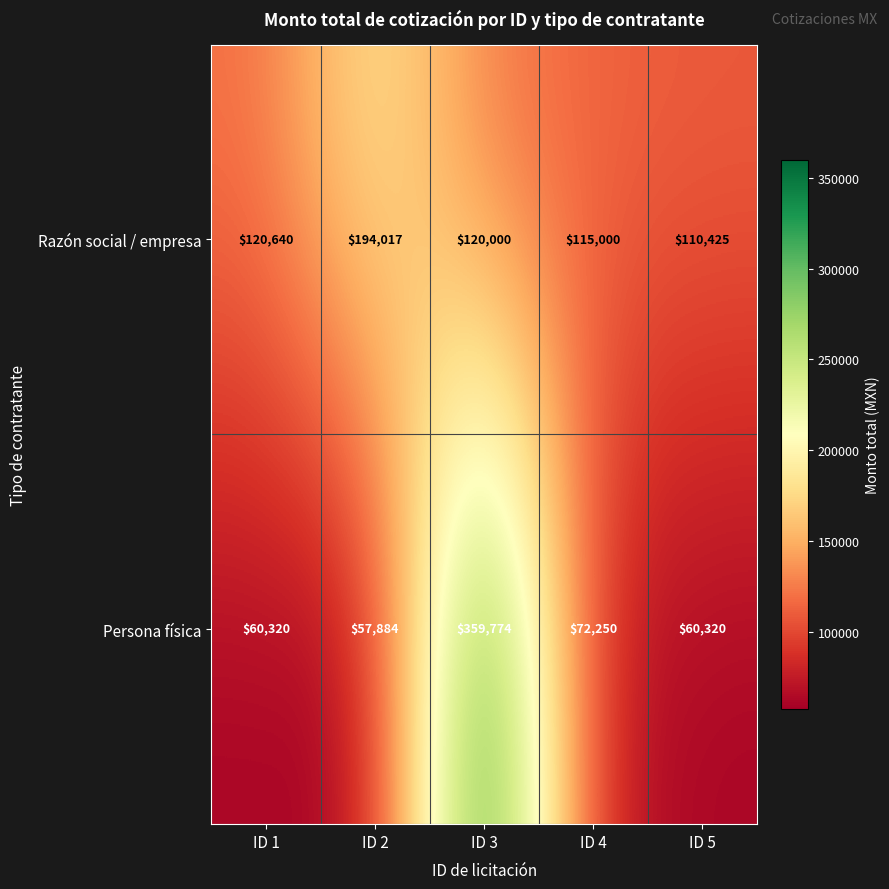

Reading left to right, extract all data points from this chart.

Razón social / empresa: ID 1=120640	ID 2=194017	ID 3=120000	ID 4=115000	ID 5=110425
Persona física: ID 1=60320	ID 2=57884	ID 3=359774	ID 4=72250	ID 5=60320